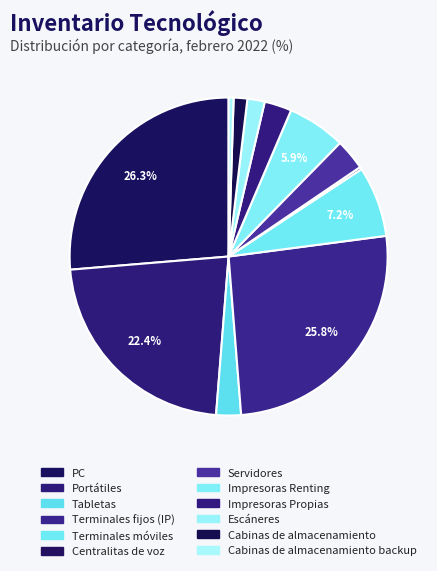

Which slice is the smallest?

Centralitas de voz